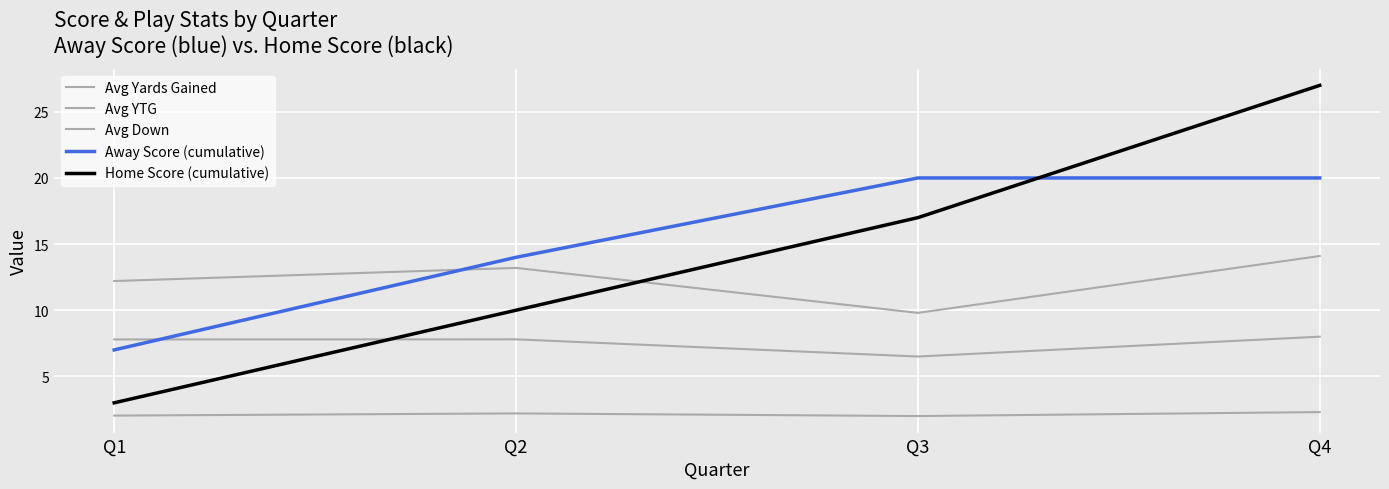

Count the Avg YTG values in the range 7 to 8.

3